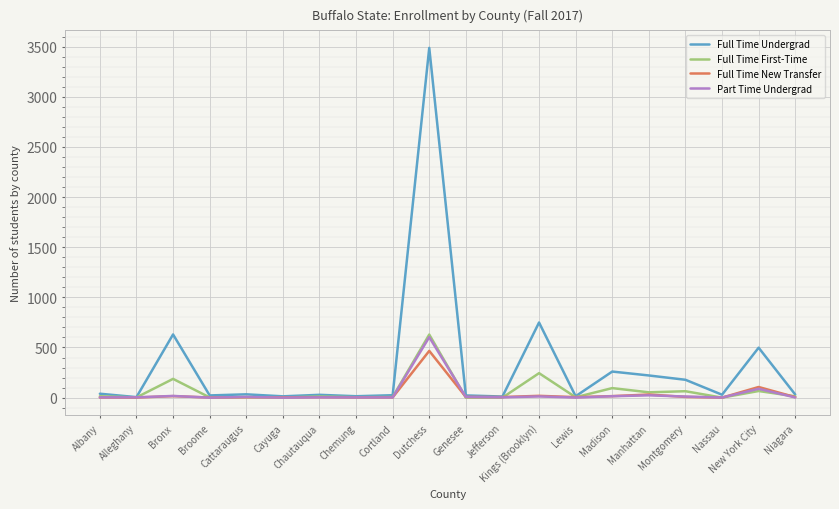

Is the value of Full Time New Transfer at New York City greater than the value of Part Time Undergrad at Genesee?

Yes